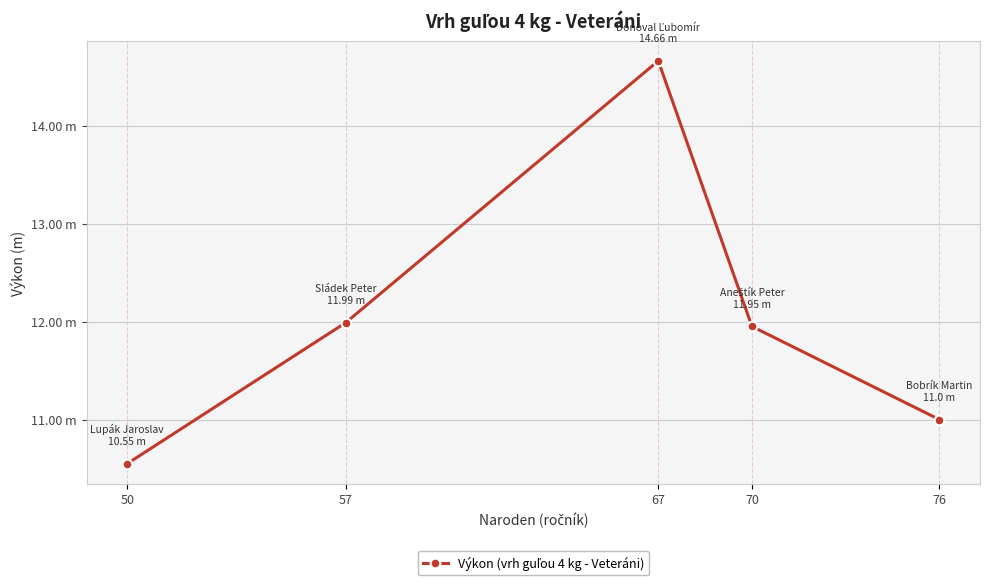

What is the smallest value displayed?

10.6